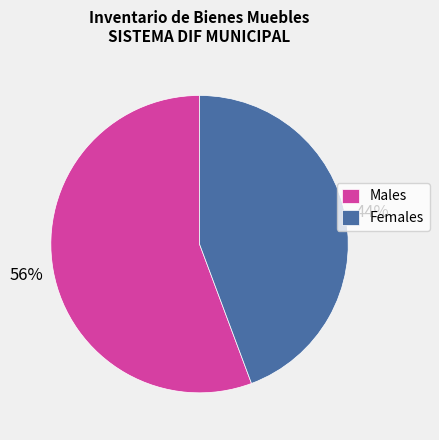

Is there a majority slice in this chart?

Yes